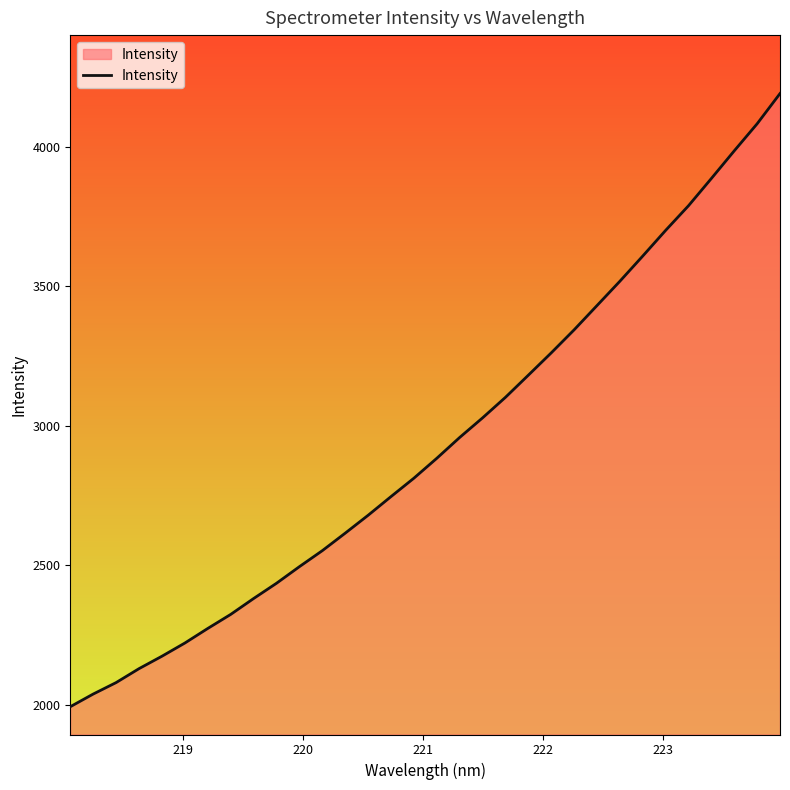

What is the minimum value shown in the chart?

1992.6